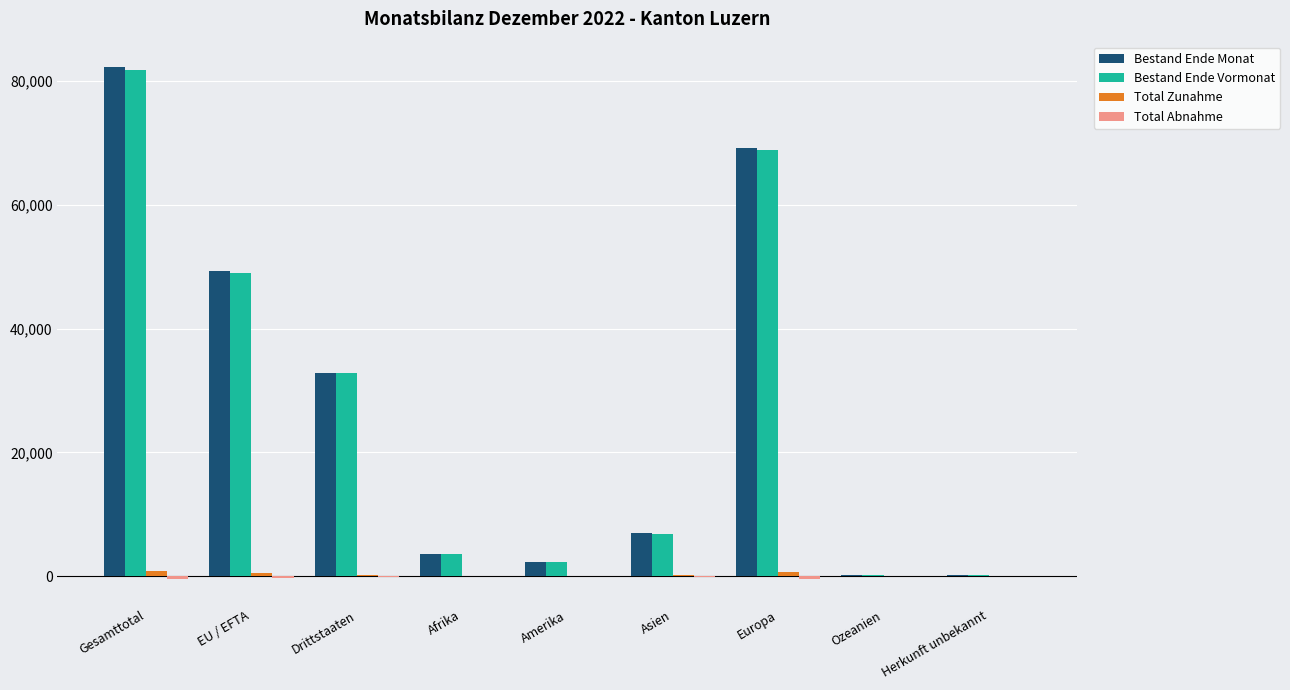

Between EU / EFTA and Ozeanien, which series saw the biggest shift?

Bestand Ende Monat